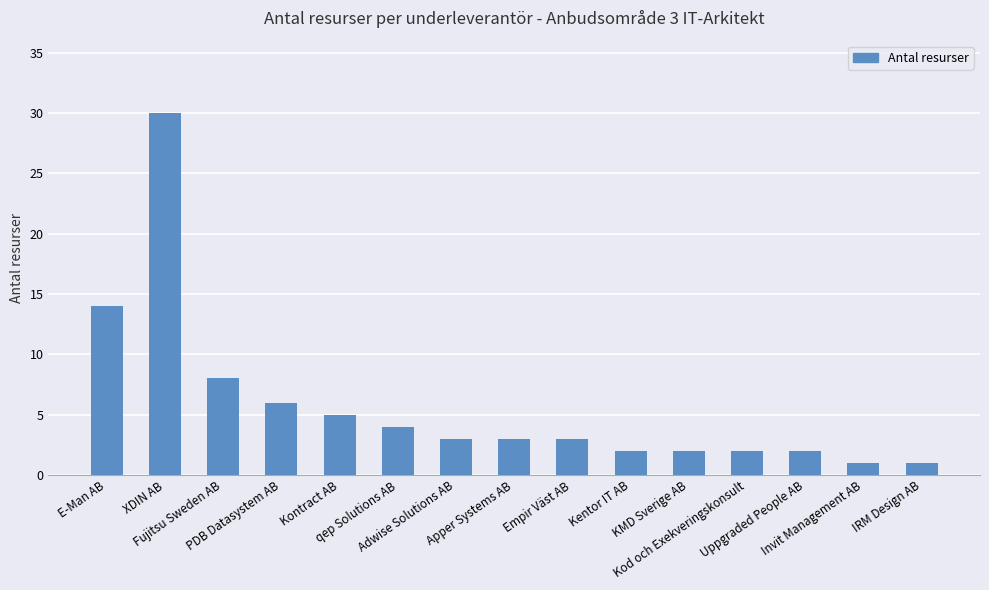

What is the greatest value displayed?

30